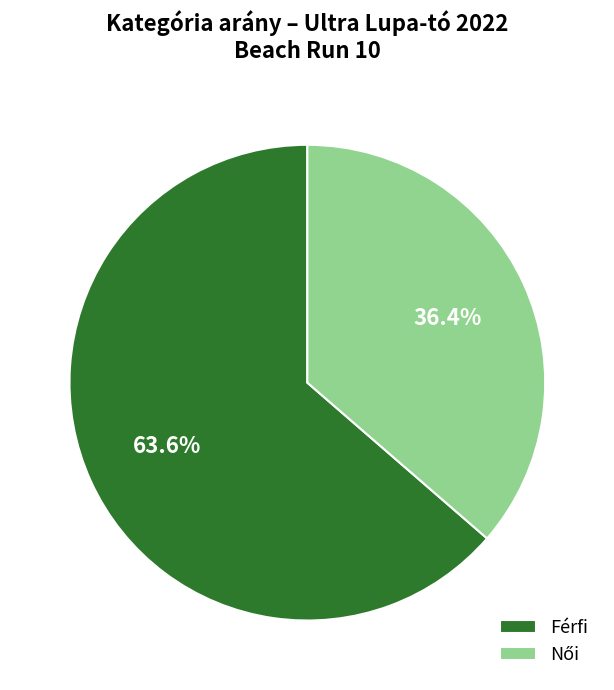

Which slice is the largest?

Férfi